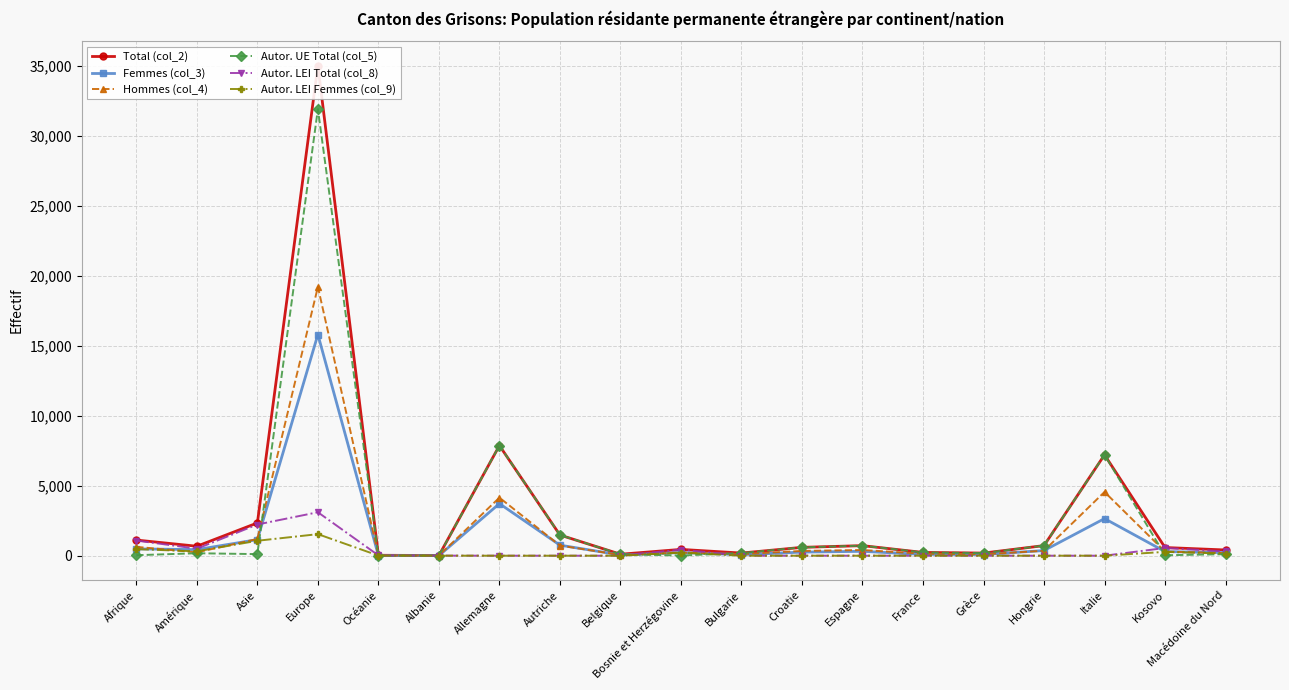

What is the sum of all Autor. LEI Total (col_8) values?

8240